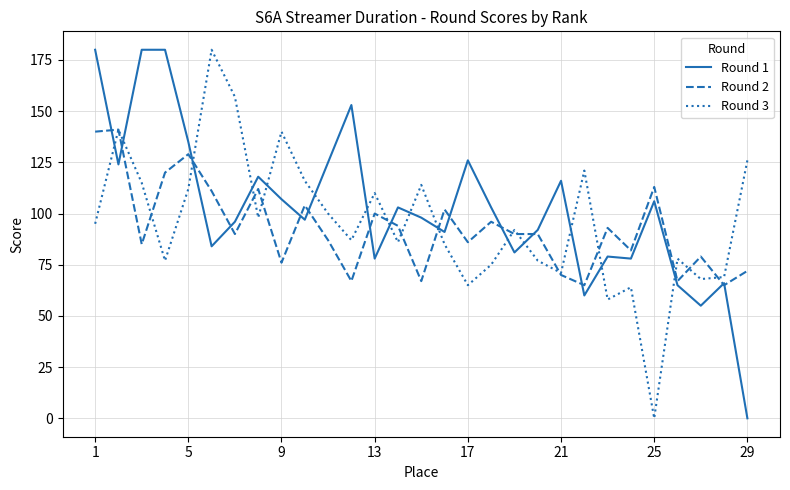

What is the lowest value of the Round 2 series?

65